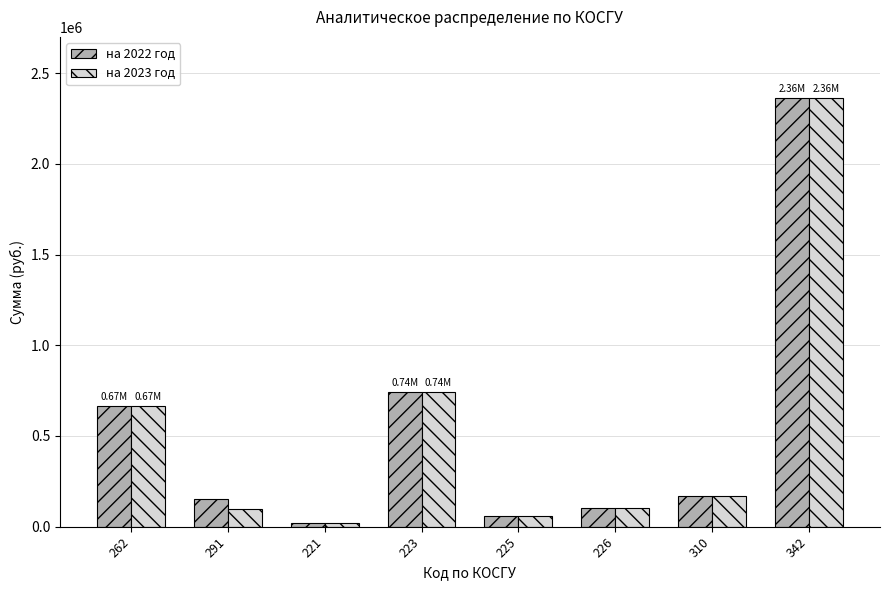

How many groups of bars are there?

8